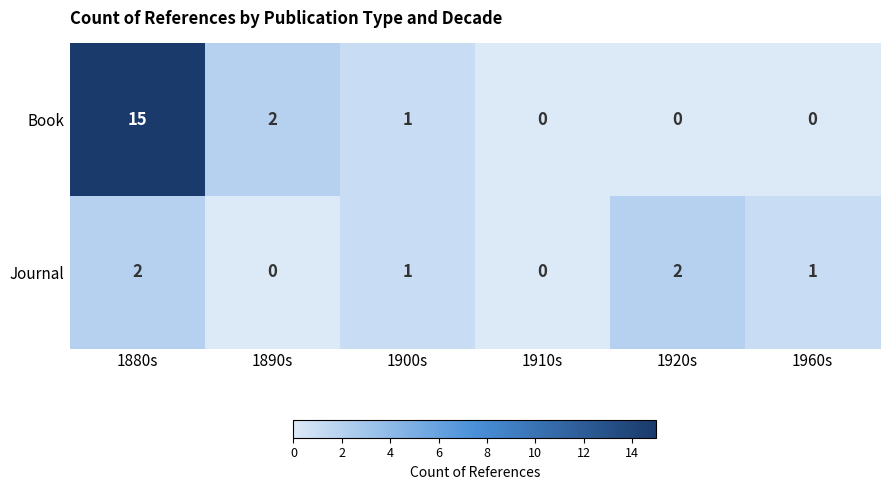

Count the number of data series in this chart.

2